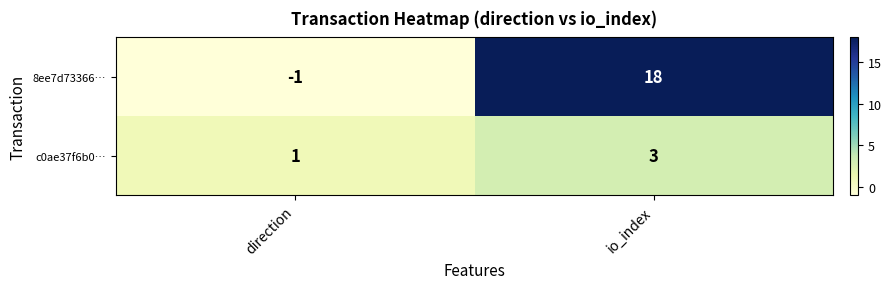

Reading left to right, extract all data points from this chart.

8ee7d73366…: direction=-1	io_index=18
c0ae37f6b0…: direction=1	io_index=3